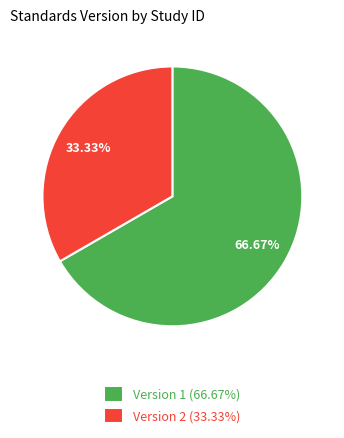

How many slices are in this pie chart?

2